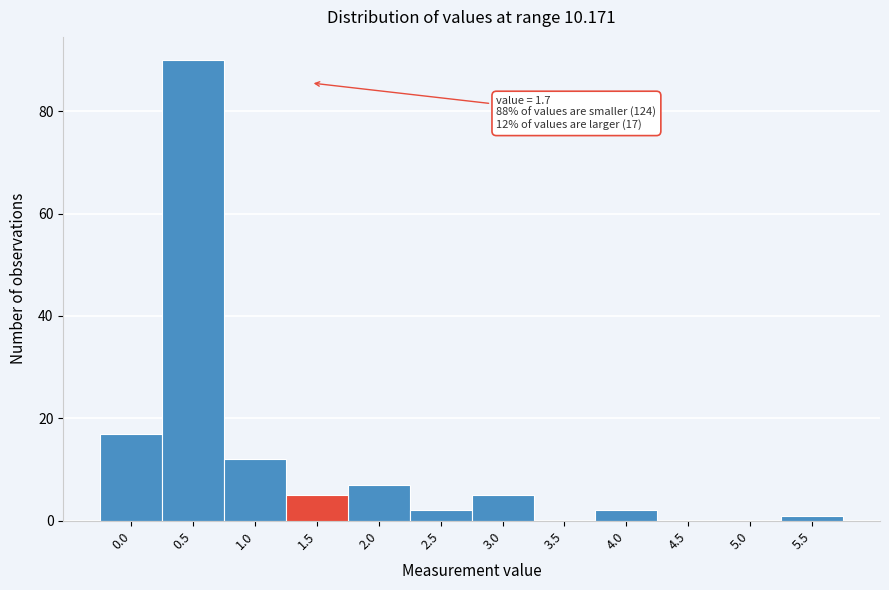

Reading left to right, what are all the values shown in this chart?

0.0=17	0.5=90	1.0=12	1.5=5	2.0=7	2.5=2	3.0=5	3.5=0	4.0=2	4.5=0	5.0=0	5.5=1